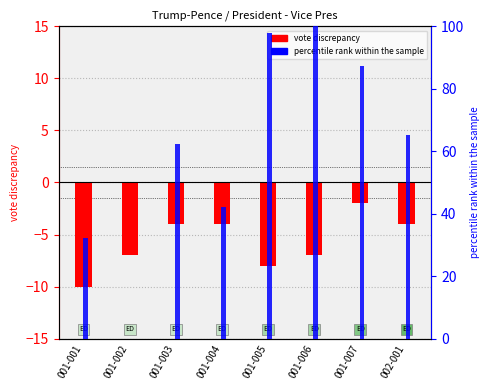

Is the value of percentile rank at 001-001 greater than the value of vote discrepancy at 001-001?

Yes